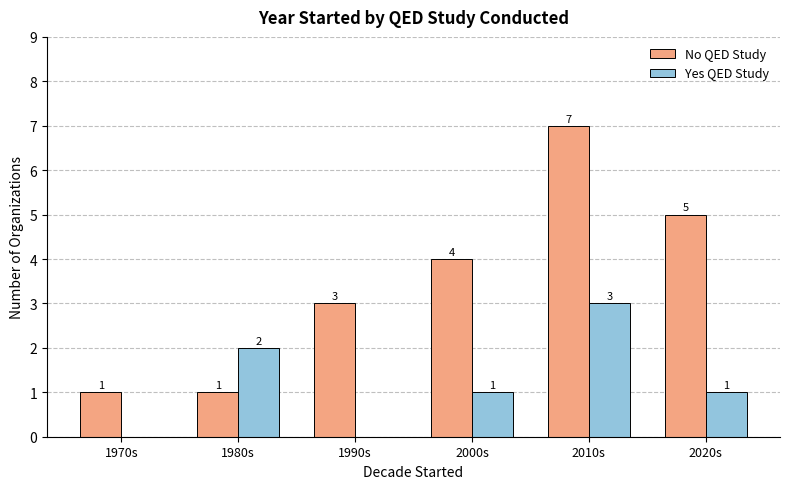

Which series changed the most between 1970s and 2020s?

No QED Study